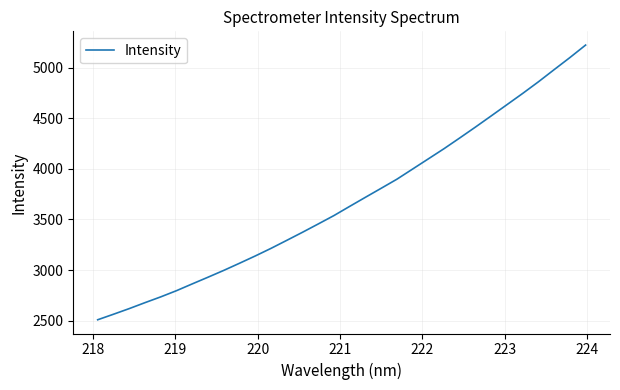

What is the minimum value shown in the chart?

2510.0